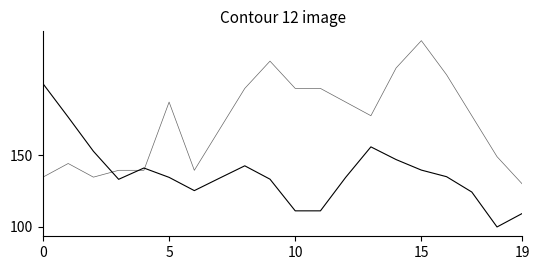

Does the chart display data point markers on the line(s)?

No